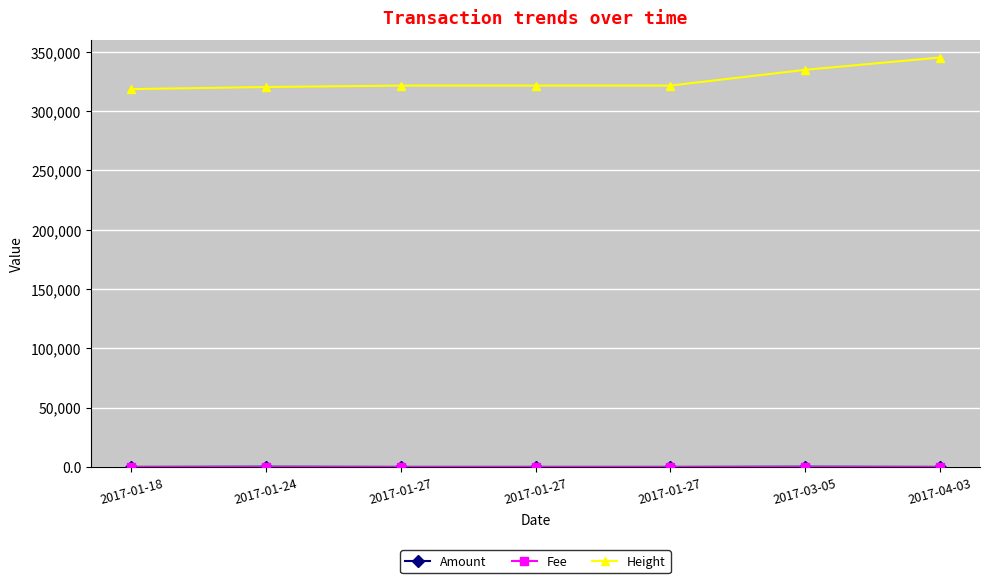

How many data points does each series have?

7